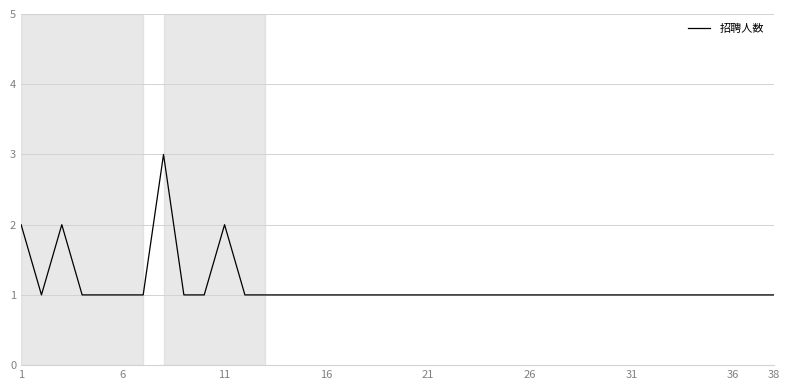

Reading left to right, transcribe all the data shown in this chart.

2	1	2	1	1	1	1	3	1	1	2	1	1	1	1	1	1	1	1	1	1	1	1	1	1	1	1	1	1	1	1	1	1	1	1	1	1	1